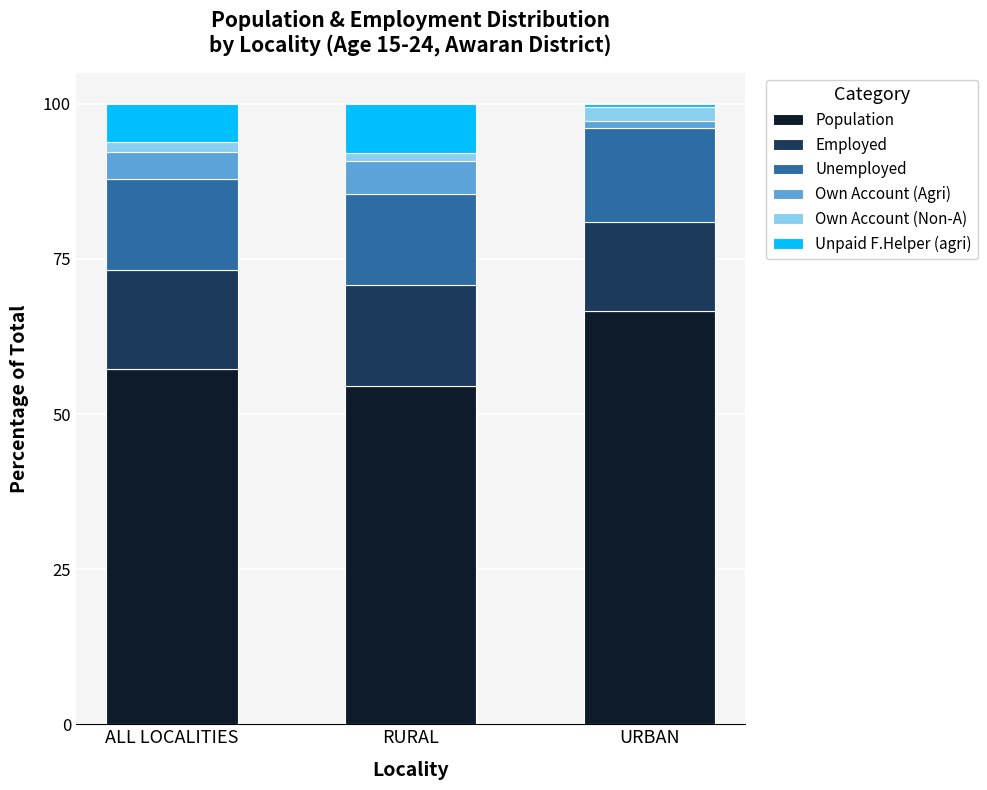

How many bars are there in total?

3